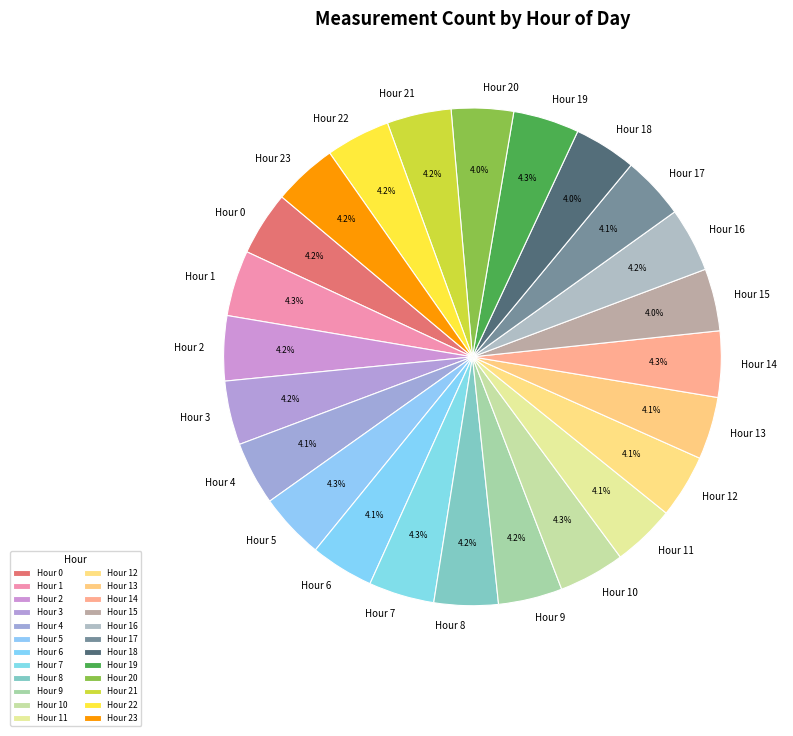

Approximately how many times larger is the value at Hour 9 compared to Hour 17?

1.0